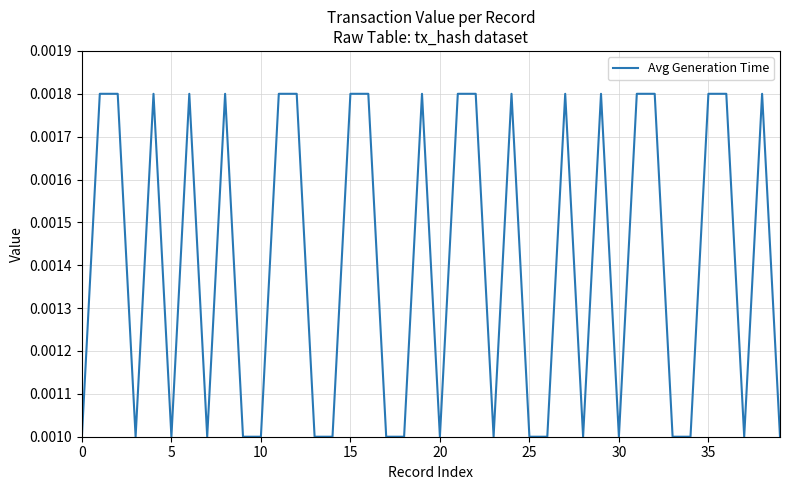

Which has a higher value, 25 or 35?

35